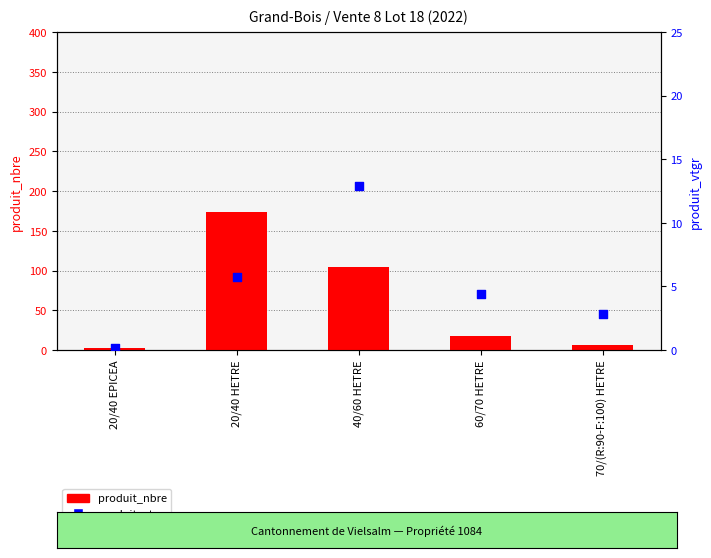

Which series reaches the minimum Y coordinate?

produit_vtgr